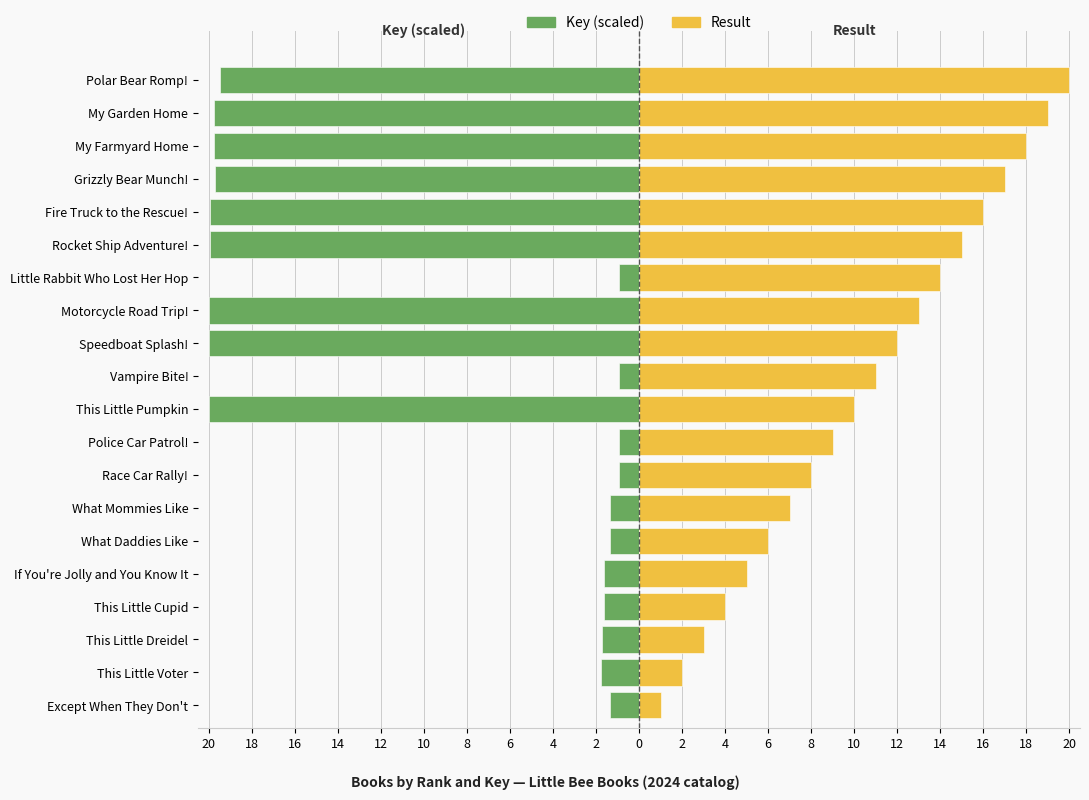

How many groups of bars are there?

20